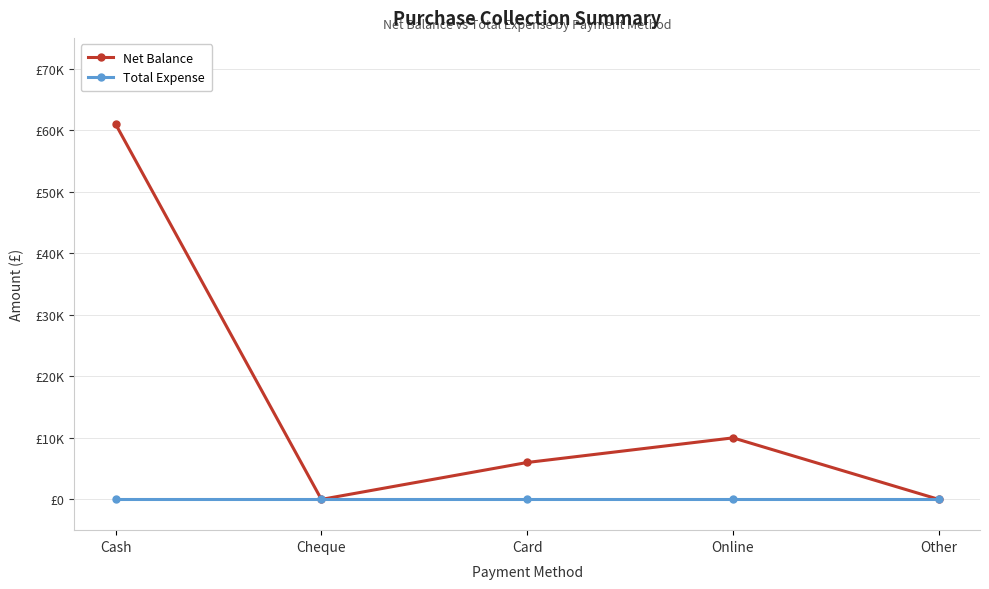

True or false: Total Expense and Net Balance cross at least once.

False